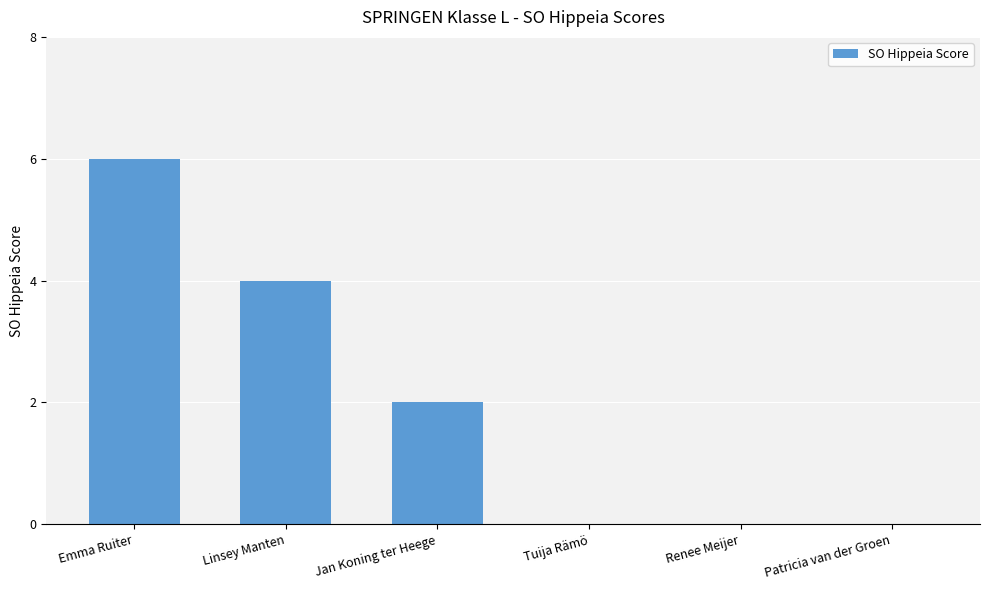

Which has a higher value, Linsey Manten or Jan Koning ter Heege?

Linsey Manten